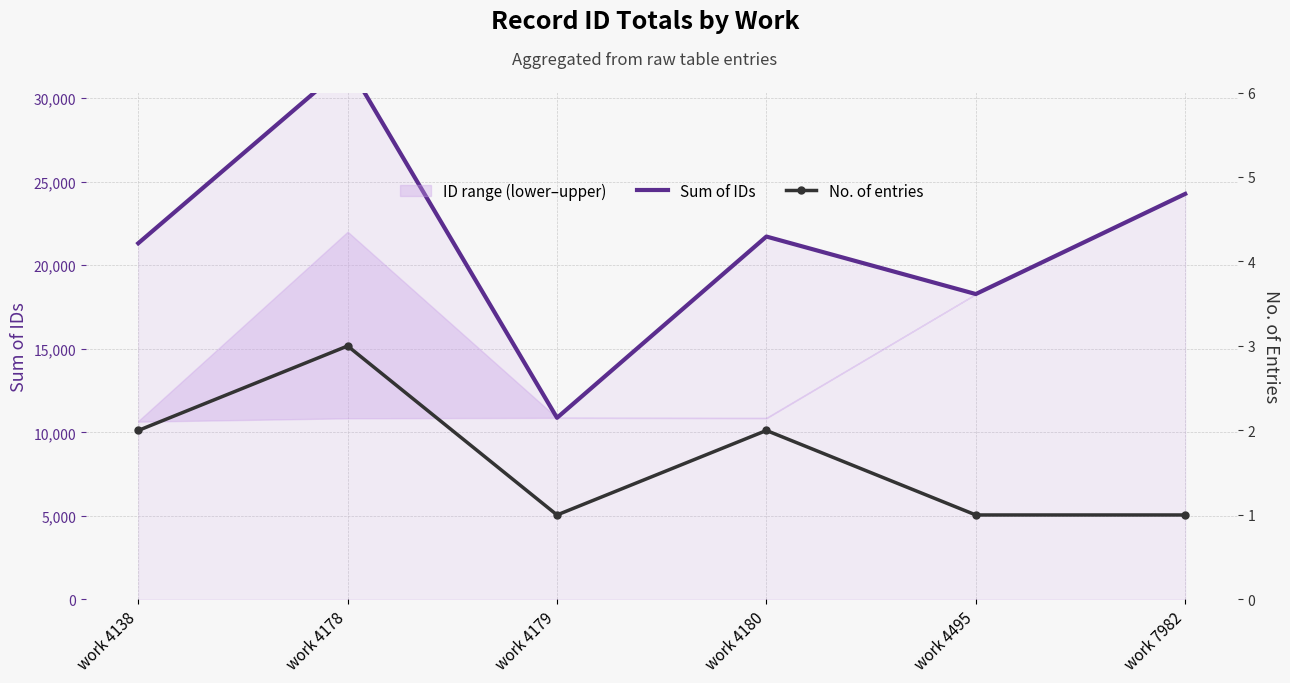

Read the Sum of IDs value at work 4179, to the nearest 100.

10900